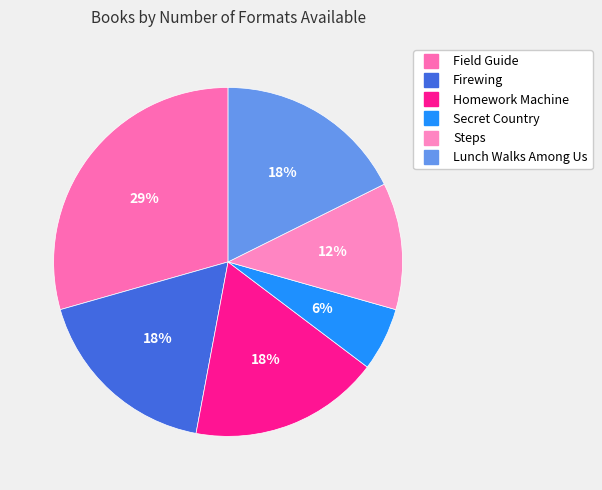

How many segments does this pie chart have?

6